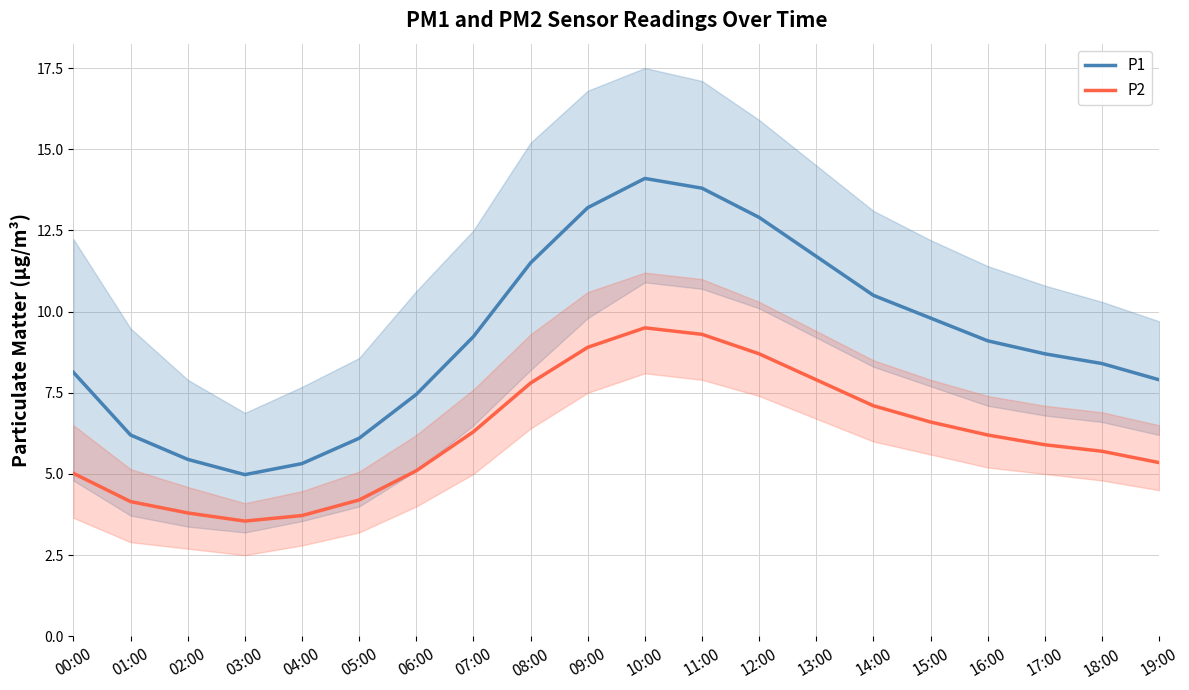

At which label does P2 first exceed 6?

07:00